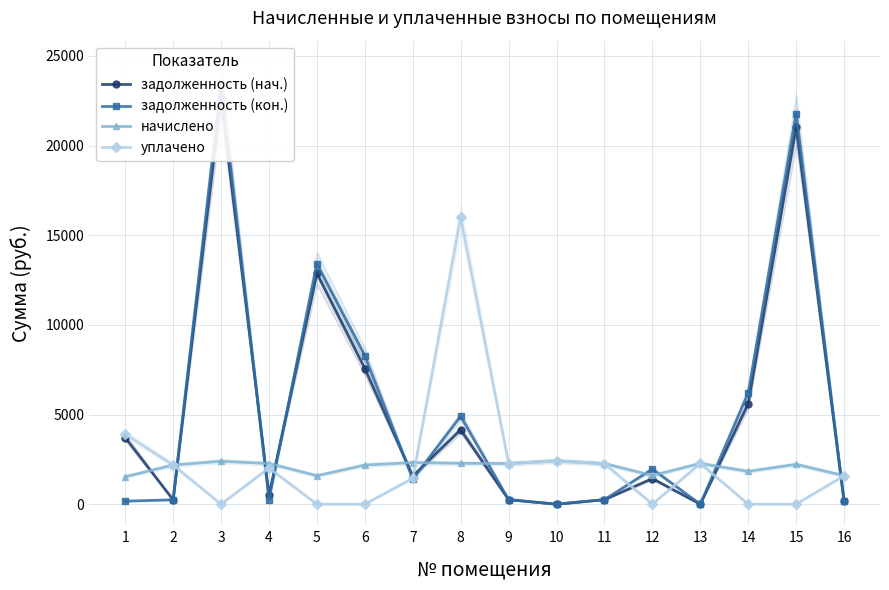

List the series in order of their peak value, highest first.

задолженность (кон.), задолженность (нач.), уплачено, начислено